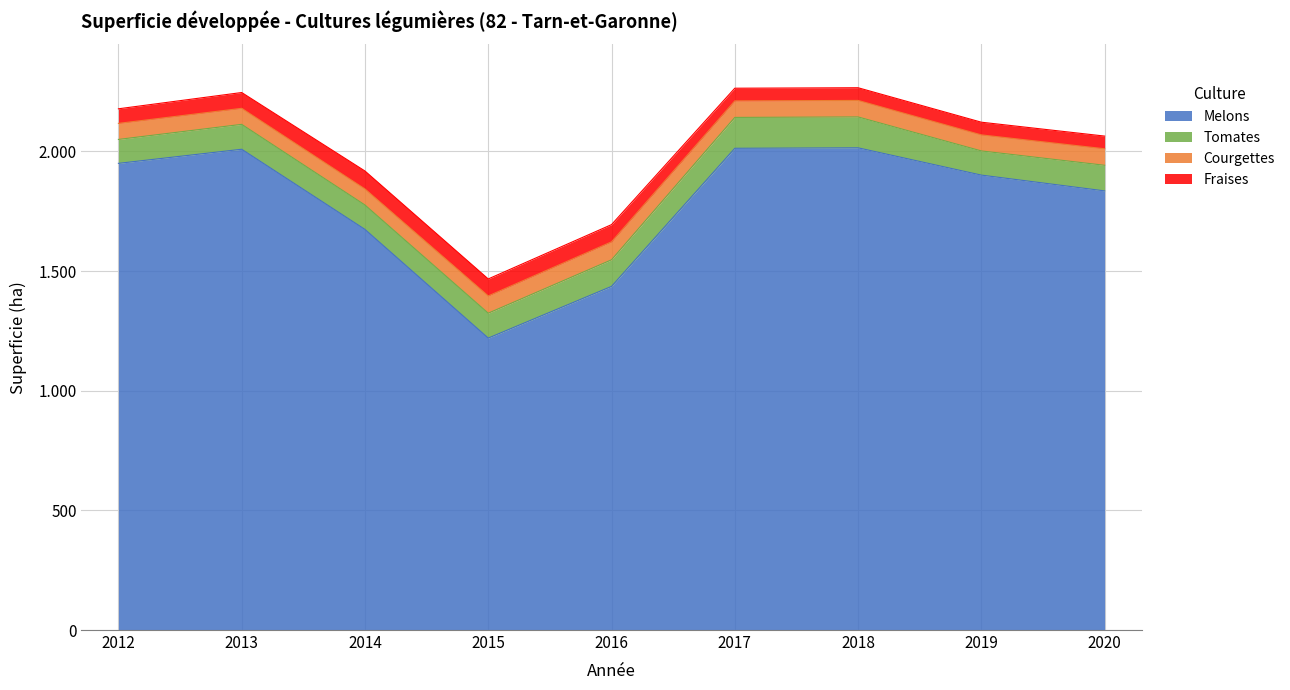

Reading right to left, list all the values displayed in this chart.

Melons: 1835	1901	2015	2013	1436	1220	1674	2009	1950
Tomates: 107	101	129	129	111	104	102	104	100
Courgettes: 69	67	69	69	75	72	67	67	67
Fraises: 53	53	53	53	72	71	75	66	61